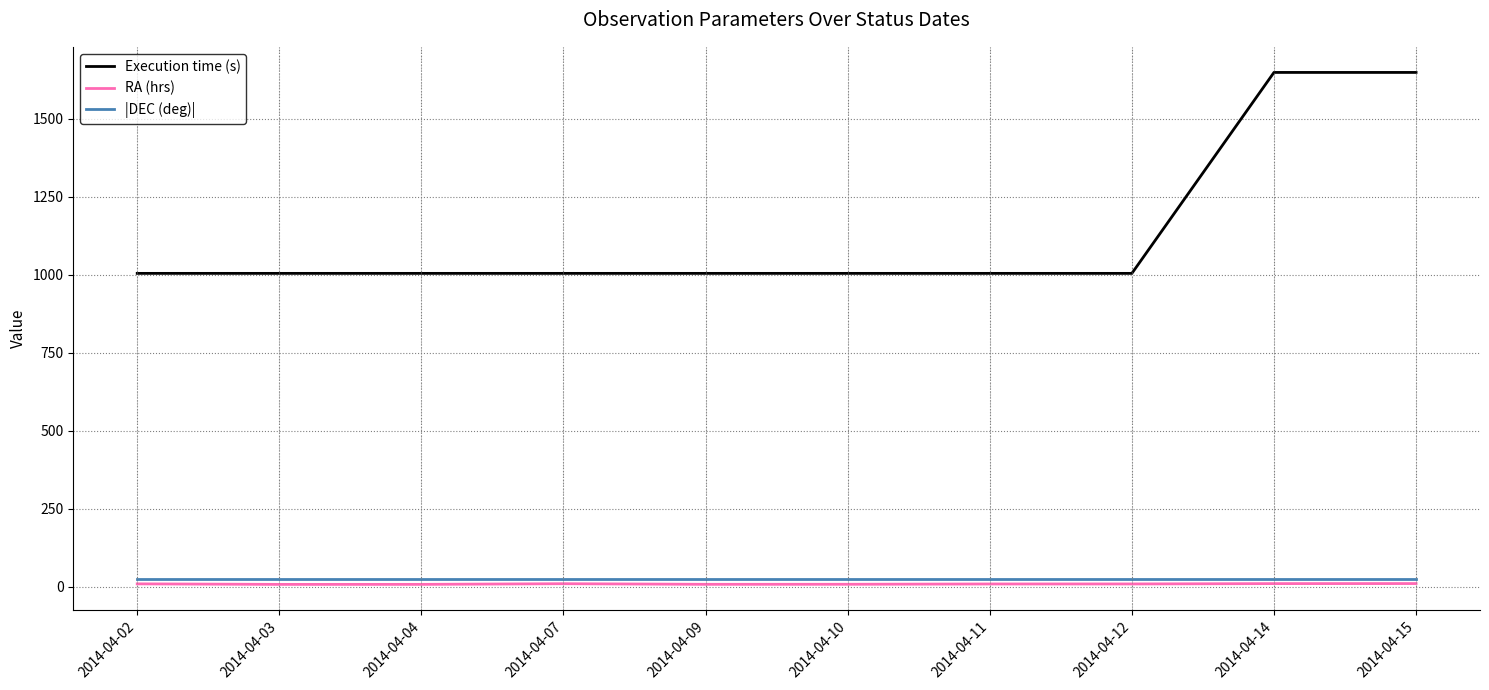

Which series has the largest total across all categories?

Execution time (s)